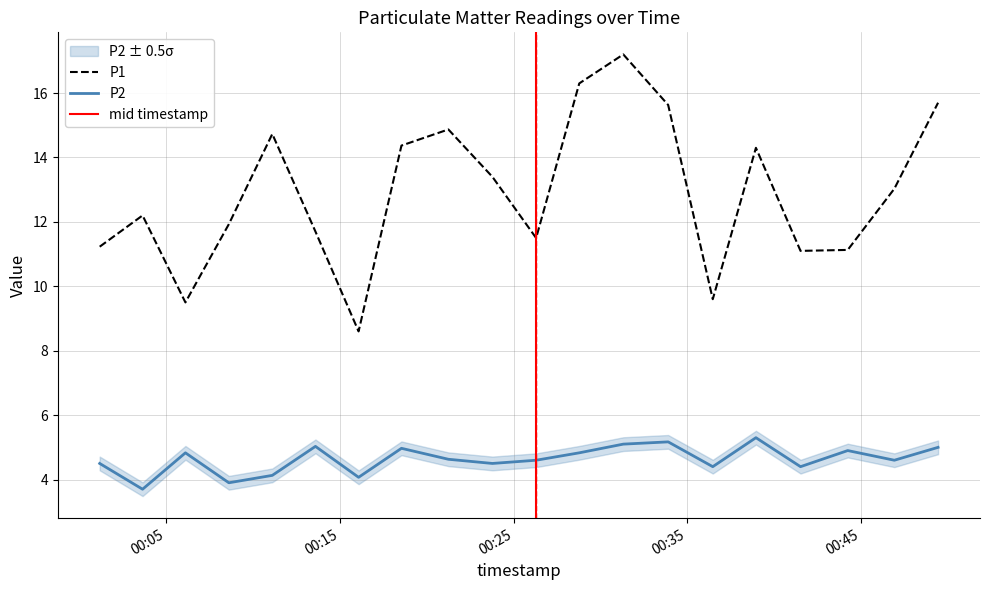

Reading right to left, extract all data points from this chart.

P1: 15.7	13.0	11.1	11.1	14.3	9.6	15.6	17.2	16.3	11.5	13.4	14.9	14.4	8.6	11.7	14.7	11.9	9.5	12.2	11.2
P2: 5.0	4.6	4.9	4.4	5.3	4.4	5.2	5.1	4.8	4.6	4.5	4.6	5.0	4.1	5.0	4.1	3.9	4.8	3.7	4.5